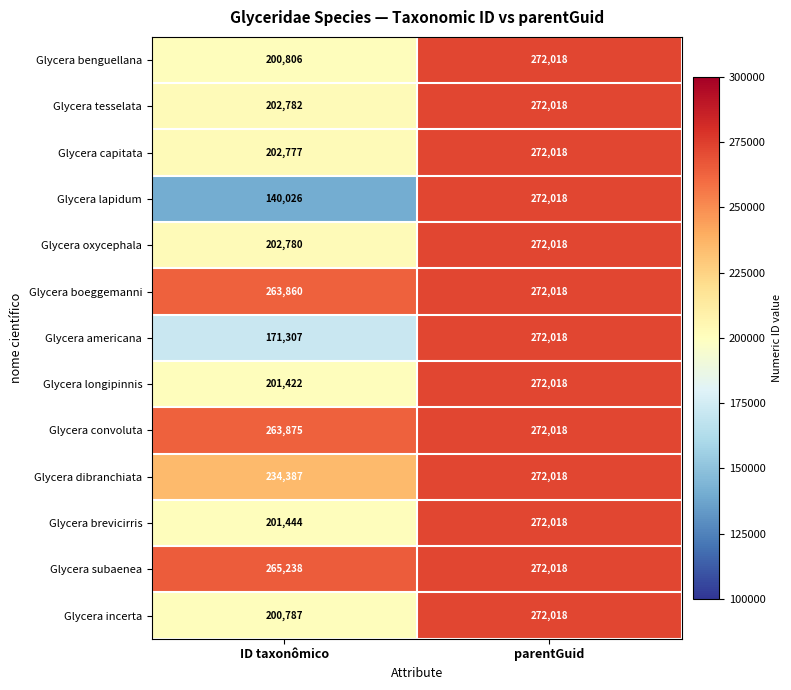

Which series has the largest total across all categories?

Glycera subaenea